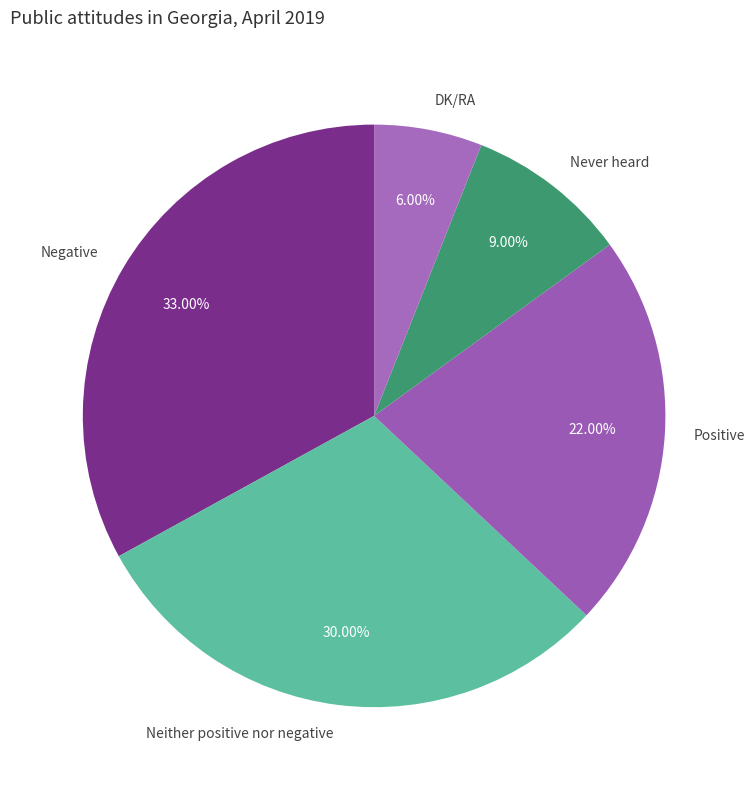

What percentage is the Never heard slice, to the nearest percent?

9%